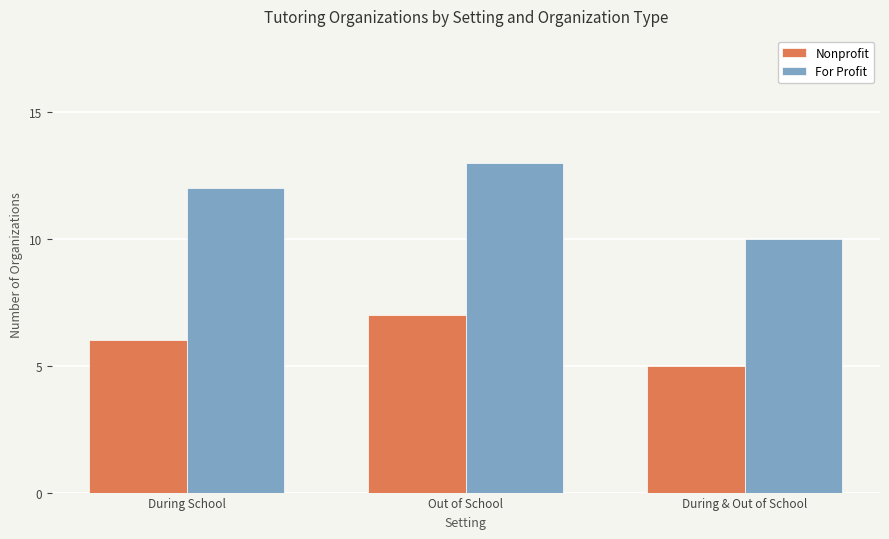

Where is Nonprofit nearest to the value 6?

During School